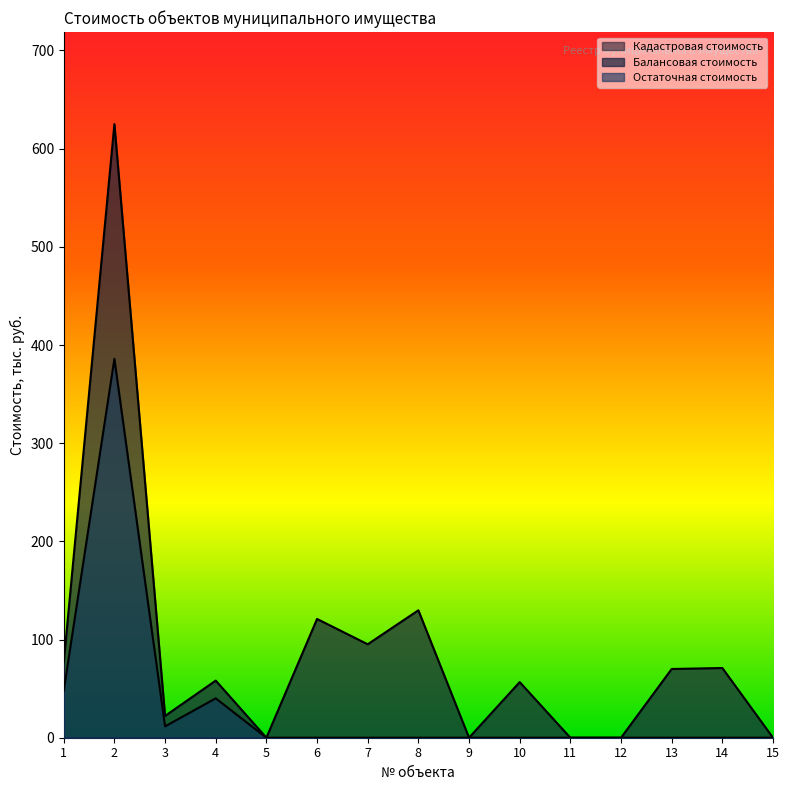

Reading left to right, list all the values displayed in this chart.

Балансовая стоимость: 1=77.0	2=625.0	3=22.2	4=58.2	5=0.0	6=121.0	7=95.2	8=129.8	9=0.0	10=56.7	11=0.0	12=0.0	13=70.0	14=71.0	15=0.0
Остаточная стоимость: 1=47.9	2=385.9	3=11.5	4=40.1	5=0.0	6=0.0	7=0.0	8=0.0	9=0.0	10=0.0	11=0.0	12=0.0	13=0.0	14=0.0	15=0.0